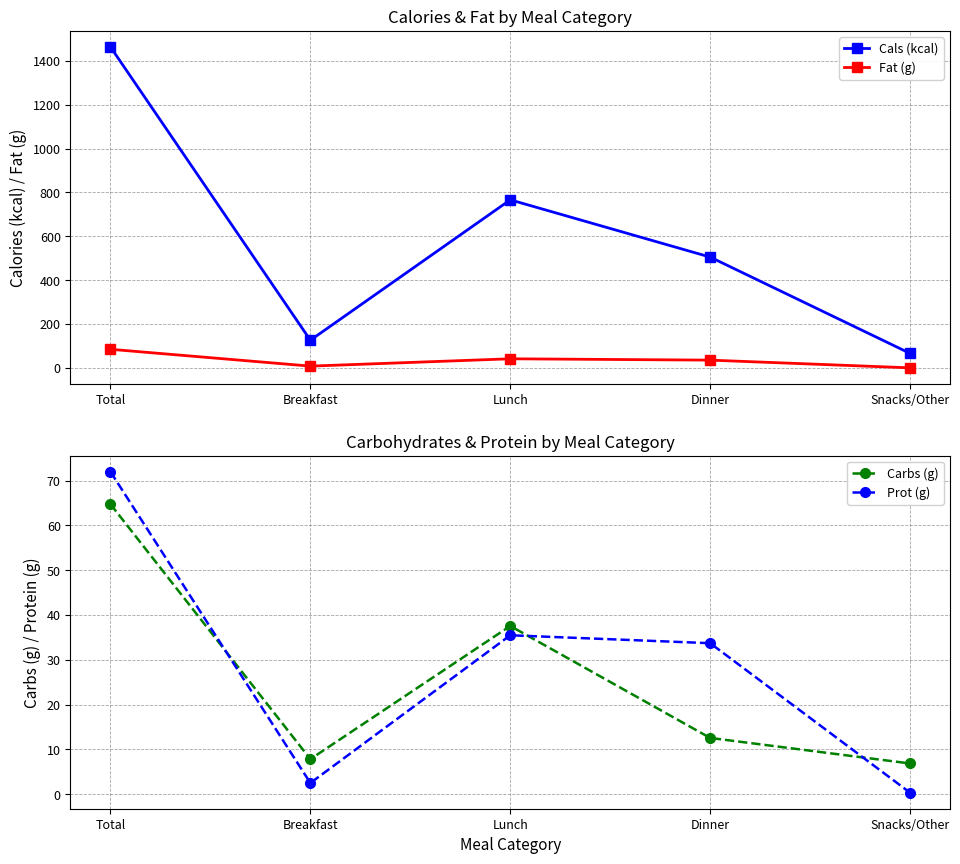

Which category has the highest value in the Cals (kcal) series?

Total